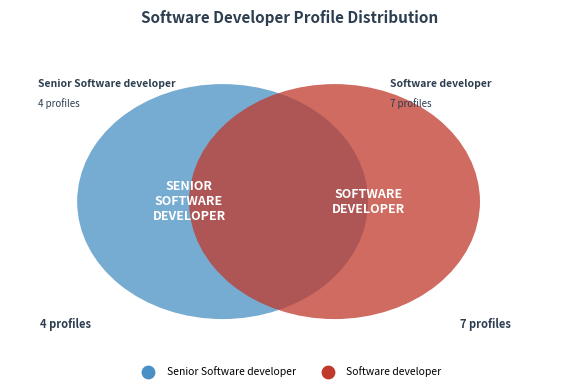

Does any single category account for the majority?

Yes